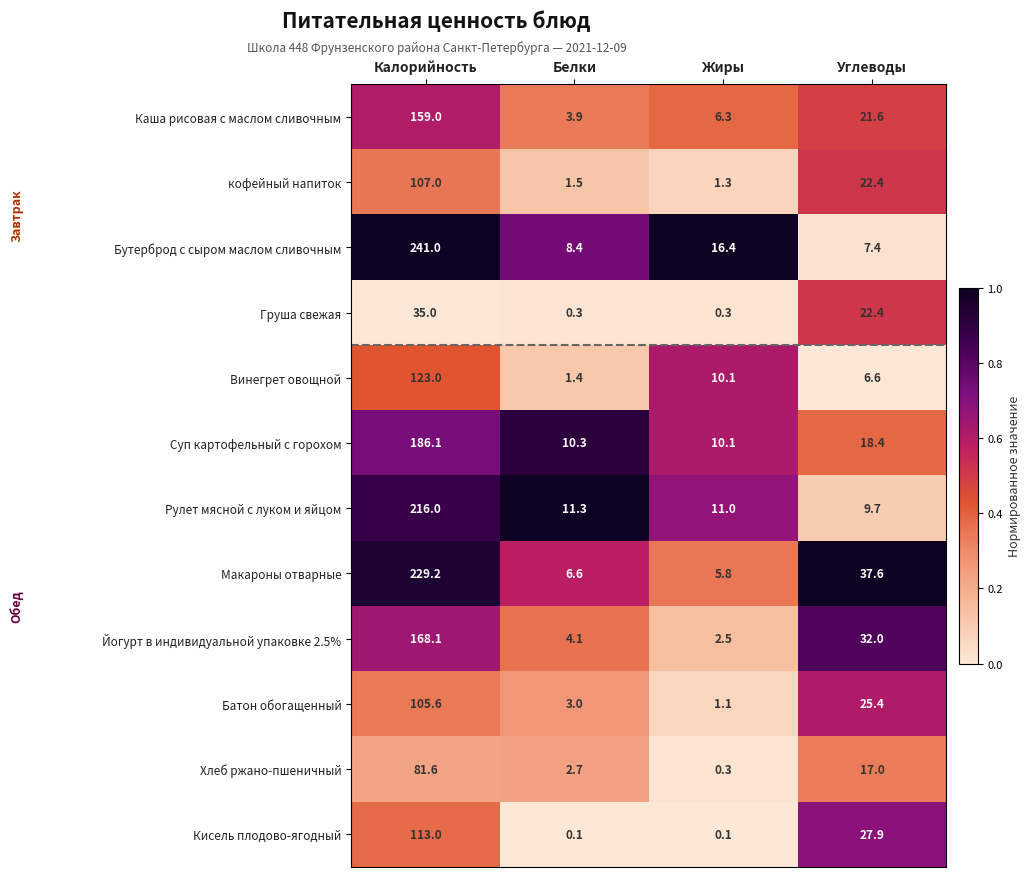

Is it true that Бутерброд с сыром маслом сливочным equals 16.4 at Жиры?

True